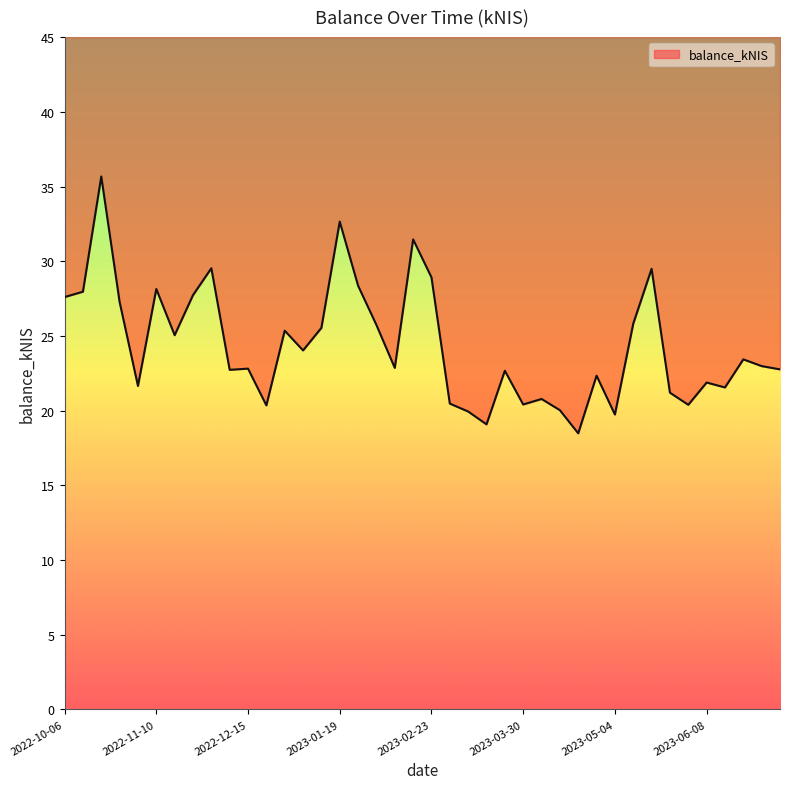

Rank the categories by value from lowest to highest.

2023-04-20, 2023-03-16, 2023-05-04, 2023-03-09, 2023-04-13, 2022-12-22, 2023-06-01, 2023-03-30, 2023-03-02, 2023-04-04, 2023-05-24, 2023-06-15, 2022-11-03, 2023-06-08, 2023-04-27, 2023-03-23, 2022-12-08, 2023-07-06, 2022-12-15, 2023-02-09, 2023-06-29, 2023-06-22, 2023-01-05, 2022-11-17, 2022-12-29, 2023-01-12, 2023-02-02, 2023-05-11, 2022-10-27, 2022-10-06, 2022-11-24, 2022-10-13, 2022-11-10, 2023-01-26, 2023-02-23, 2023-05-18, 2022-12-01, 2023-02-16, 2023-01-19, 2022-10-20